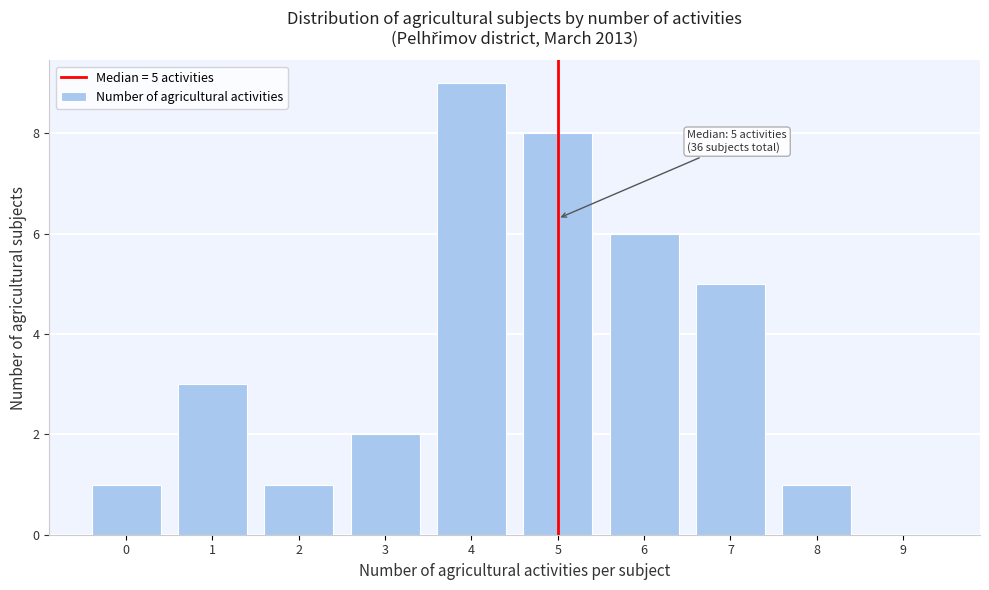

Over which range of the x-axis is the bar tallest?

3.5 to 4.5